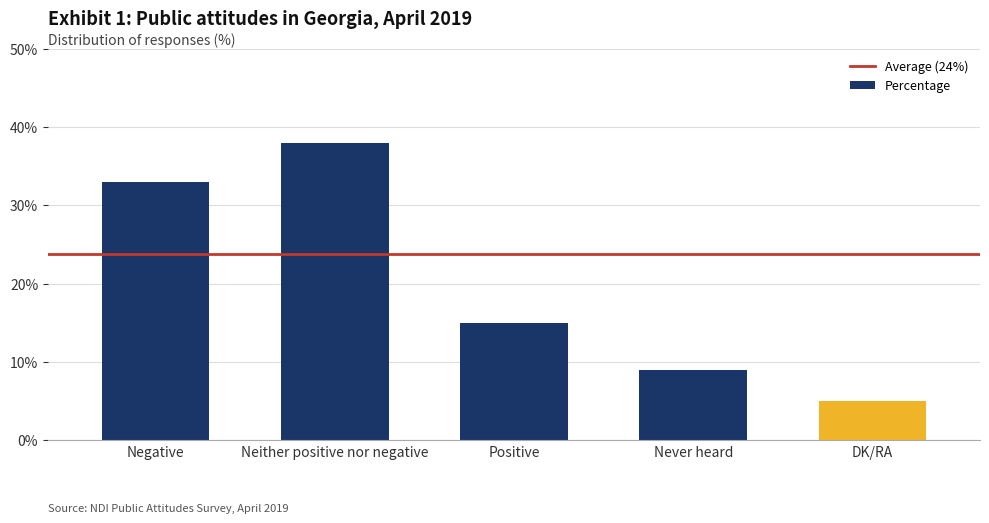

Does the chart contain stacked bars?

No